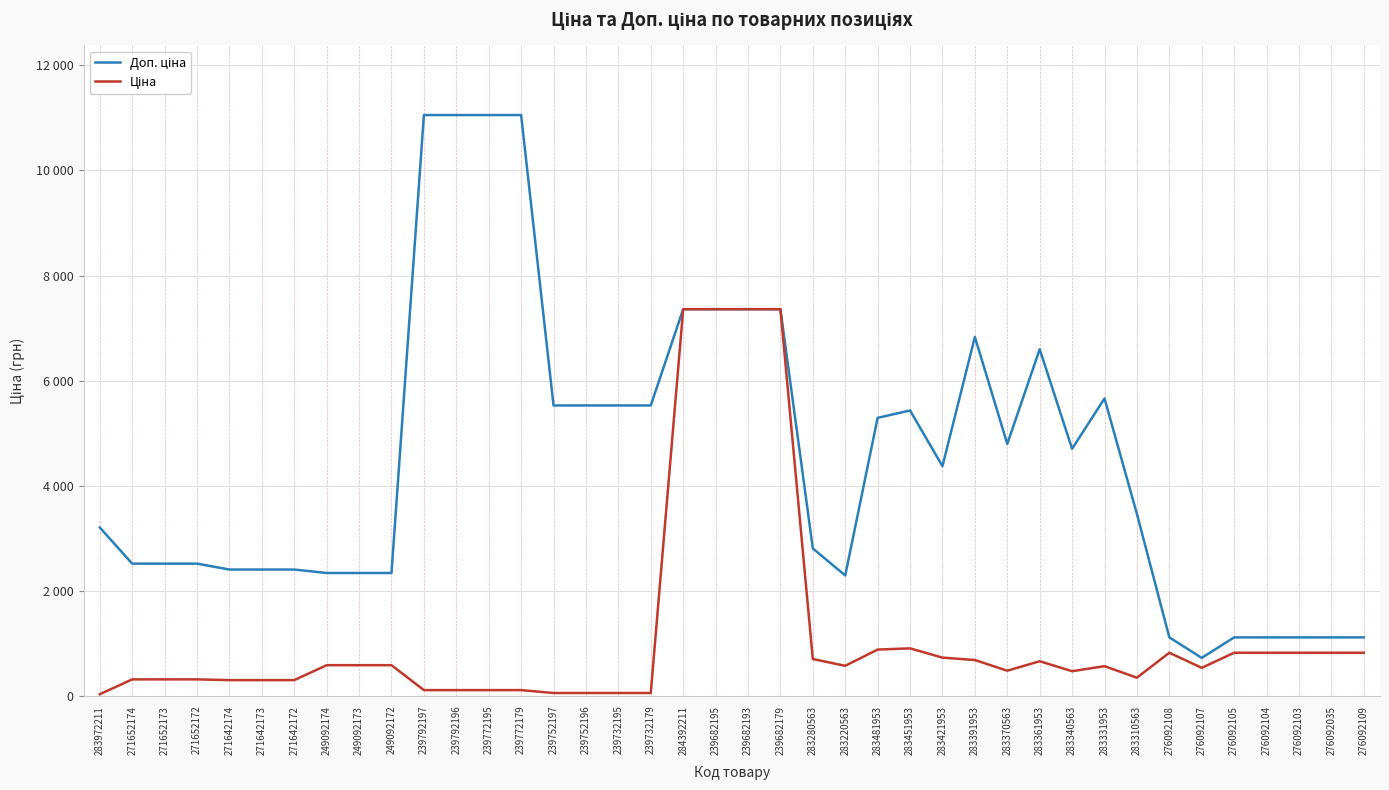

True or false: Доп. ціна and Ціна intersect in this chart.

False